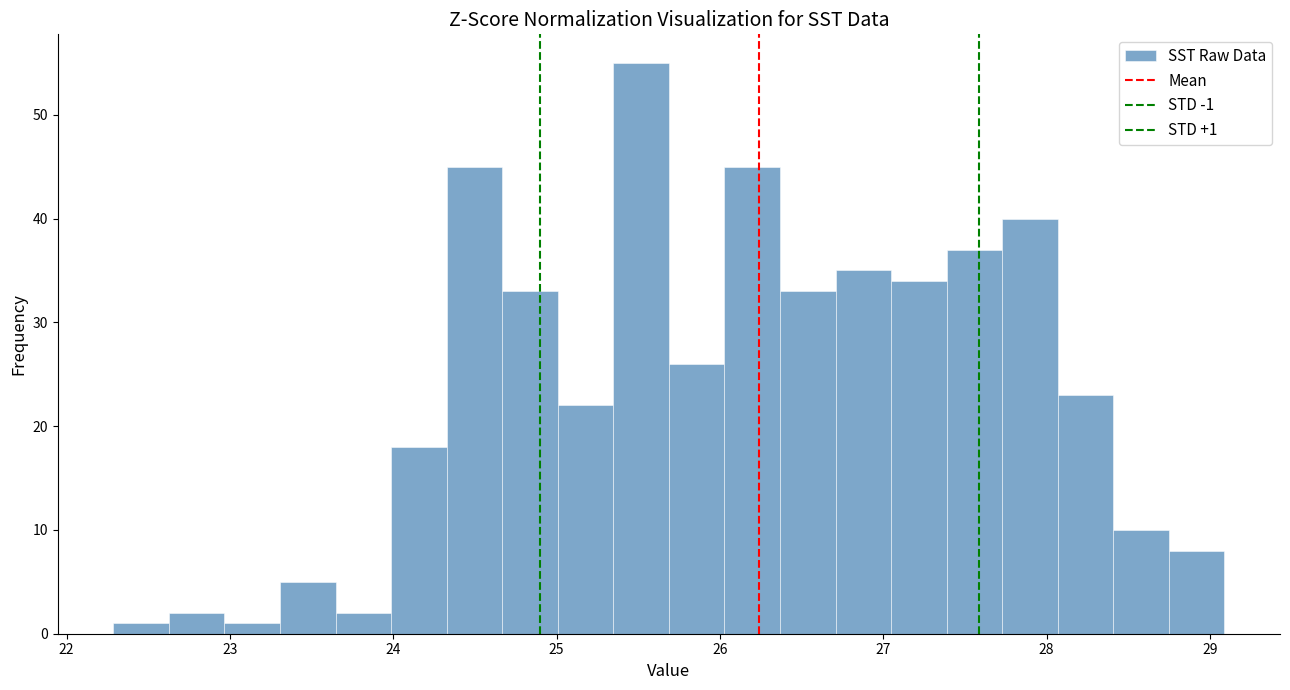

Read against the x-axis, roughly where is the centre of the tallest bar?

25.5